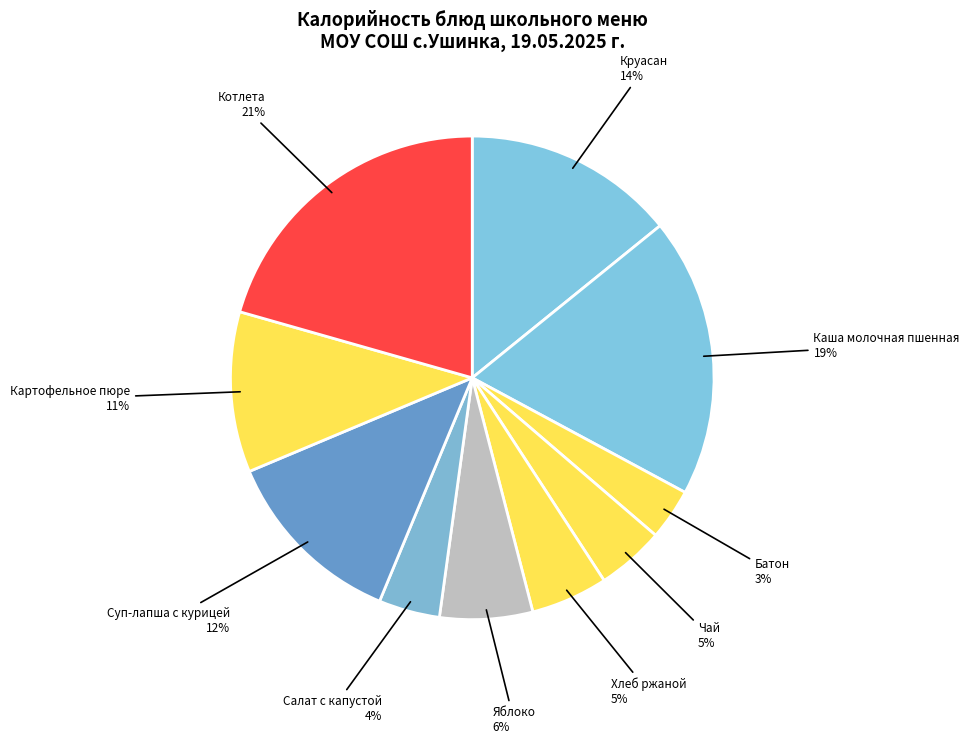

What is the largest slice in the pie chart?

Котлета